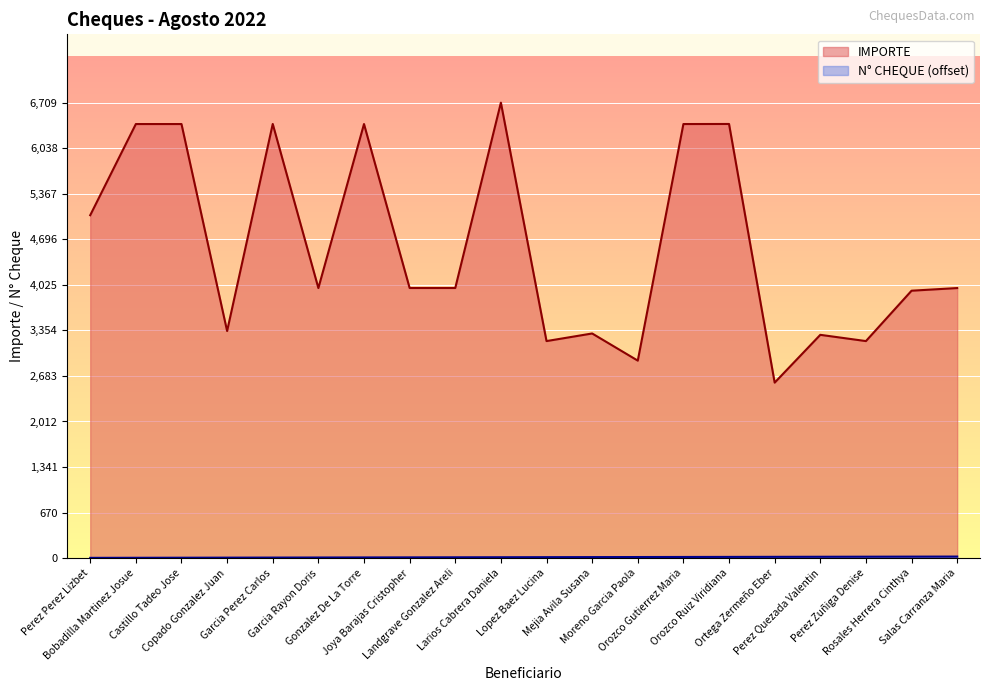

Reading right to left, transcribe all the data shown in this chart.

NOMINA: Salas Carranza Maria=3978	Rosales Herrera Cinthya=3939	Perez Zuñiga Denise=3197	Perez Quezada Valentin=3289	Ortega Zermeño Eber=2585	Orozco Ruiz Viridiana=6395	Orozco Gutierrez Maria=6394	Moreno Garcia Paola=2909	Mejia Avila Susana=3309	Lopez Baez Lucina=3197	Larios Cabrera Daniela=6709	Landgrave Gonzalez Areli=3979	Joya Barajas Cristopher=3979	Gonzalez De La Torre=6394	Garcia Rayon Doris=3978	Garcia Perez Carlos=6395	Copado Gonzalez Juan=3345	Castillo Tadeo Jose=6394	Bobadilla Martinez Josue=6394	Perez Perez Lizbet=5051
N_CHEQUE: Salas Carranza Maria=23	Rosales Herrera Cinthya=22	Perez Zuñiga Denise=21	Perez Quezada Valentin=20	Ortega Zermeño Eber=19	Orozco Ruiz Viridiana=18	Orozco Gutierrez Maria=17	Moreno Garcia Paola=16	Mejia Avila Susana=15	Lopez Baez Lucina=14	Larios Cabrera Daniela=13	Landgrave Gonzalez Areli=12	Joya Barajas Cristopher=11	Gonzalez De La Torre=10	Garcia Rayon Doris=9	Garcia Perez Carlos=8	Copado Gonzalez Juan=7	Castillo Tadeo Jose=6	Bobadilla Martinez Josue=5	Perez Perez Lizbet=4